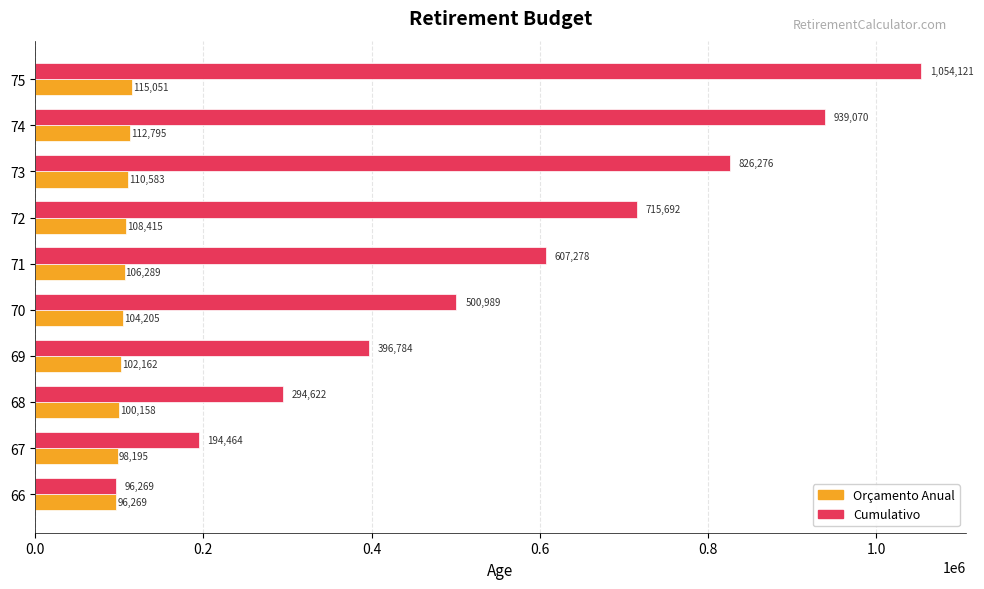

At which label is Orçamento Anual closest to 105659?

71